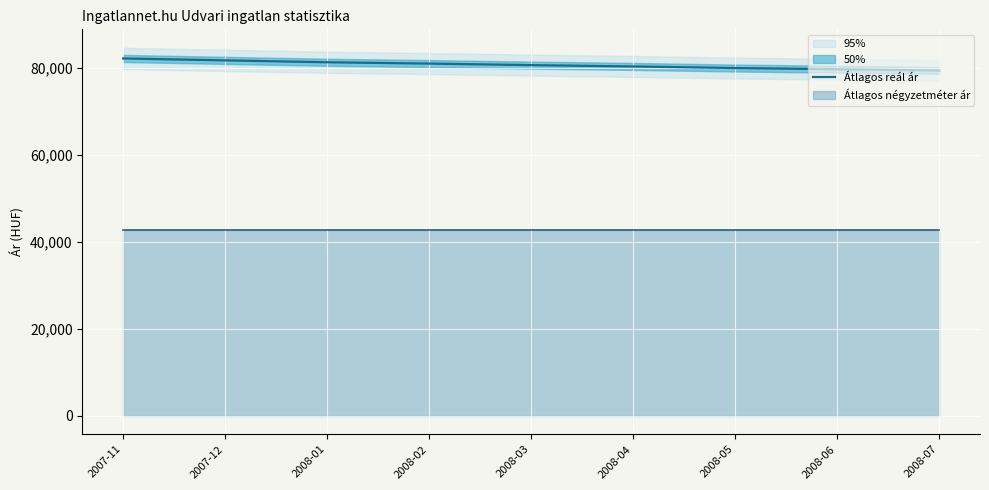

What is the label of the 4th point from the left?

2008-02